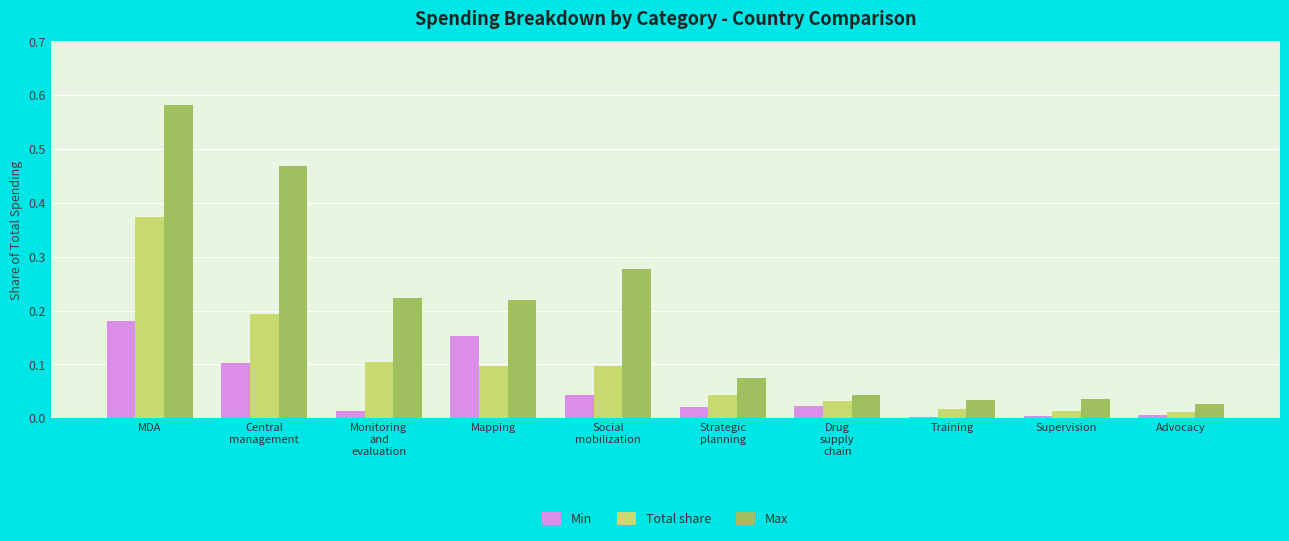

At how many categories does at least one series exceed 0?

10